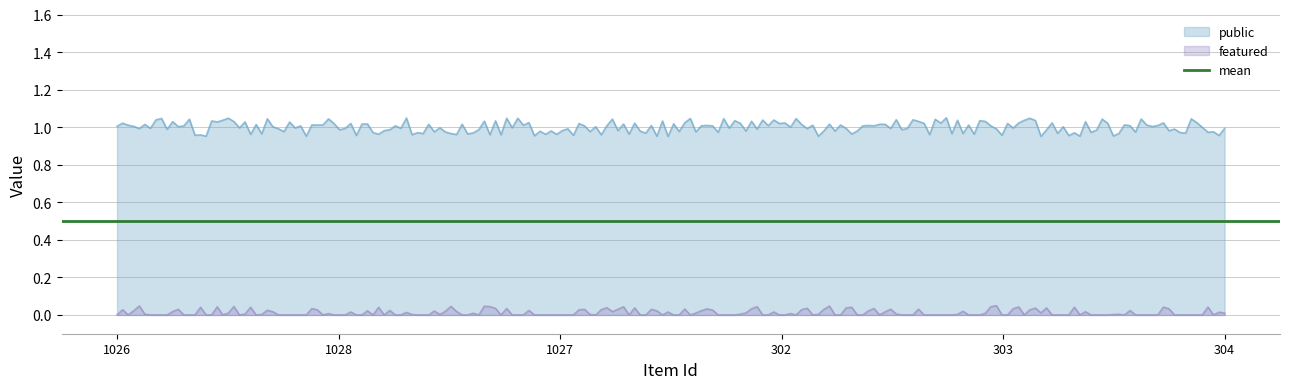

What is the average value of the public series?

1